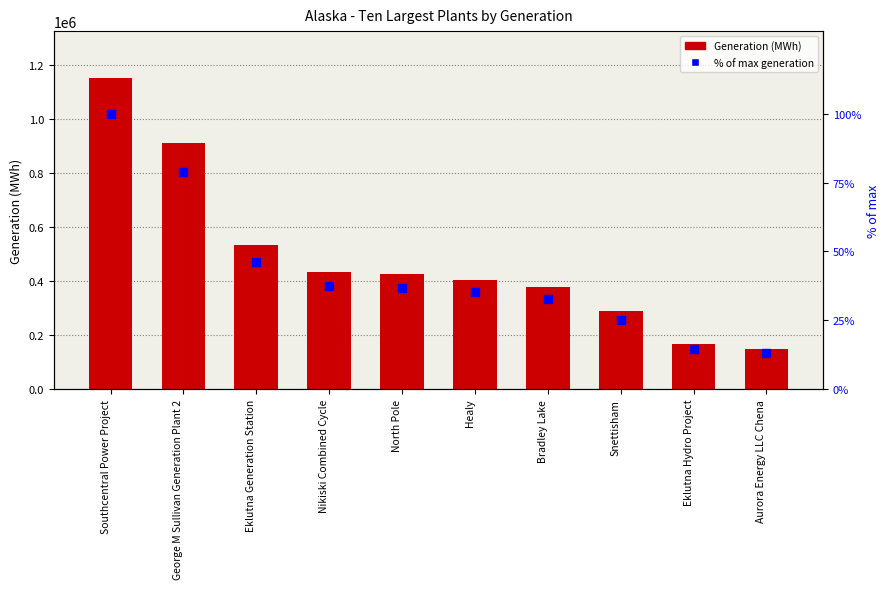

What is the total value across all series at Healy?

404874.2